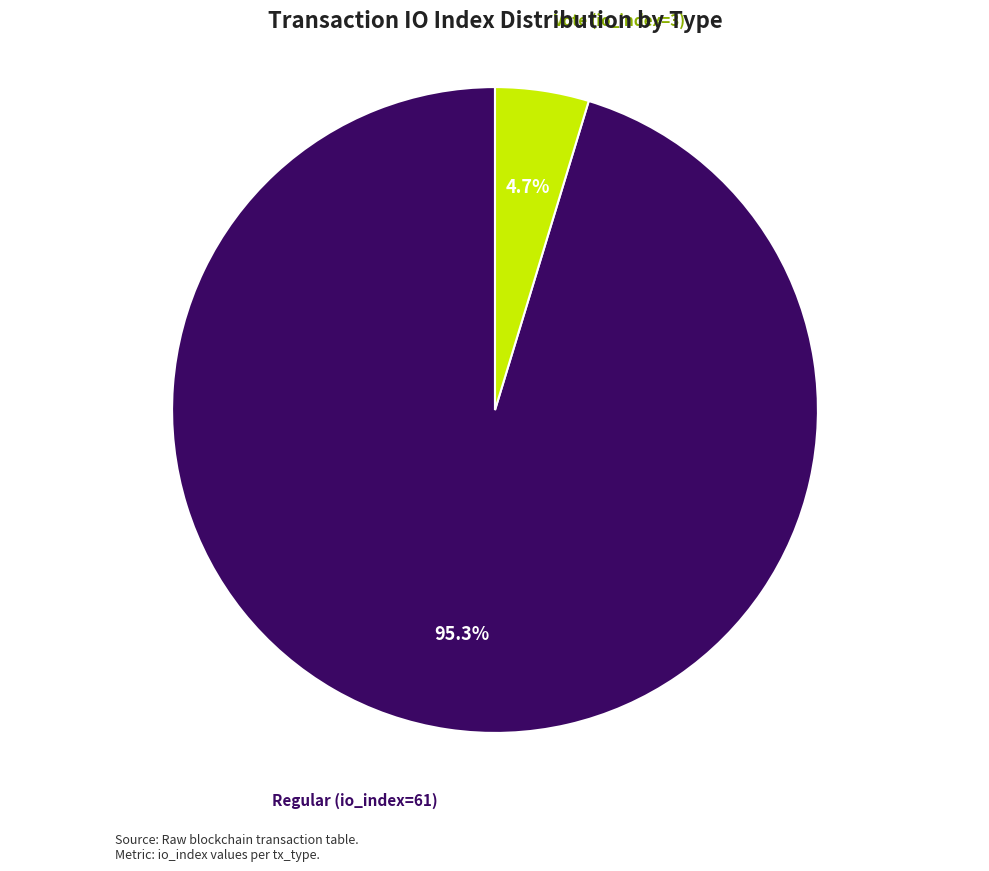

Does any single category account for the majority?

Yes